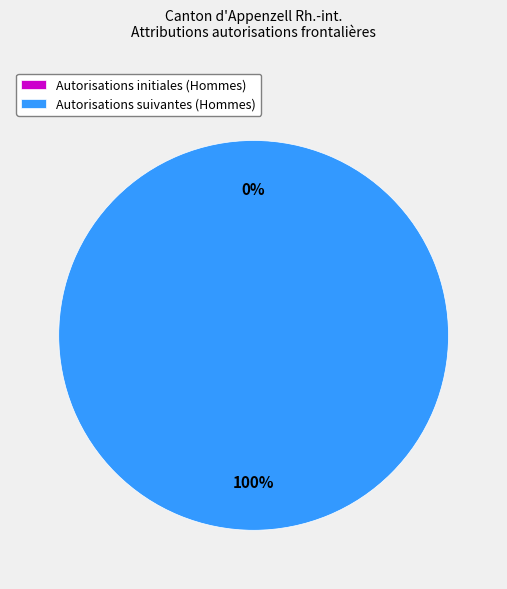

True or false: UE-2 accounts for 9% of the total.

False